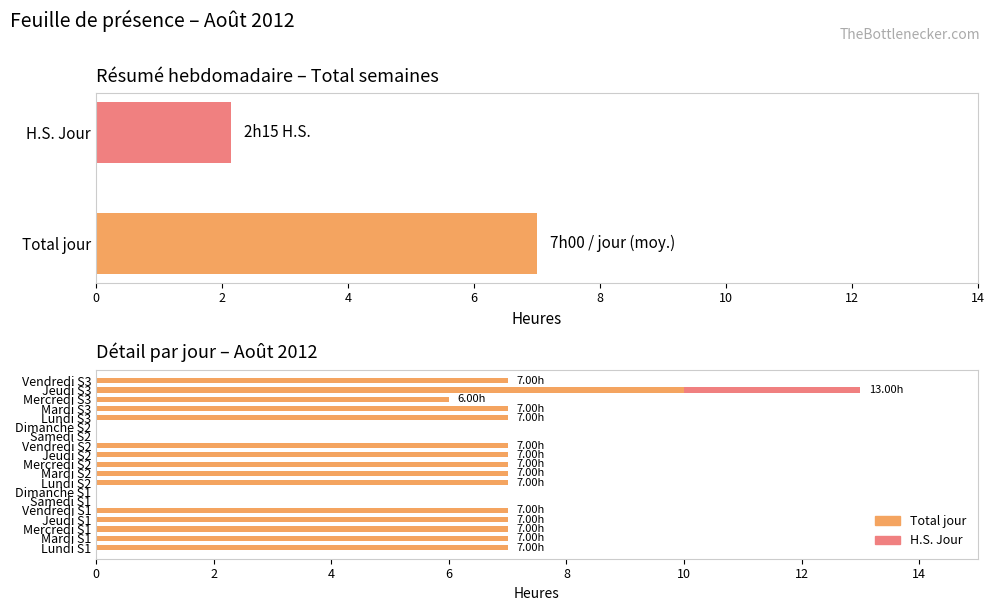

Is it true that the value at Dimanche is 0.0?

True